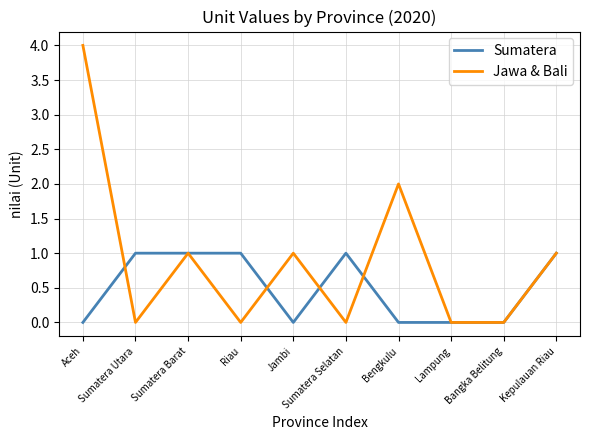

What is the total value across all series at Kepulauan Riau?

2